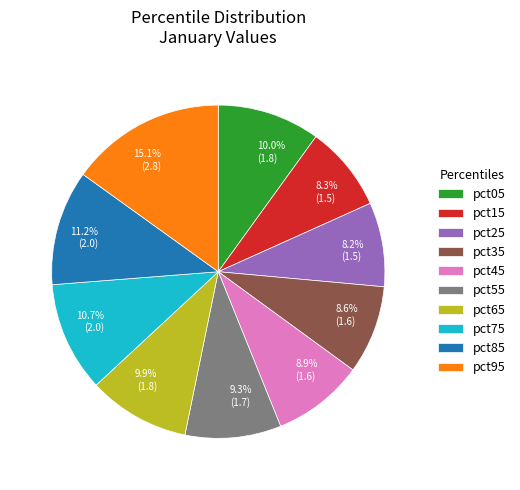

Between pct05 and pct55, which is larger?

pct05